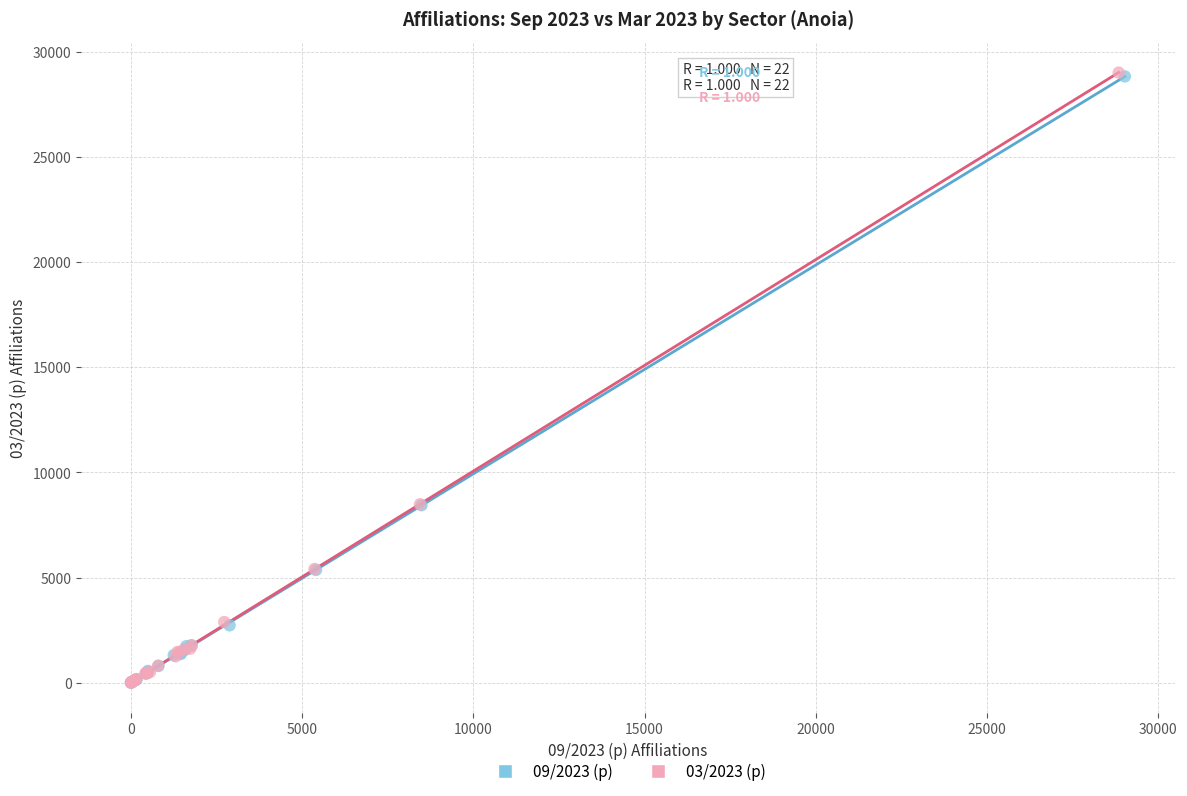

Which series has the widest spread of Y values?

03/2023 (p)